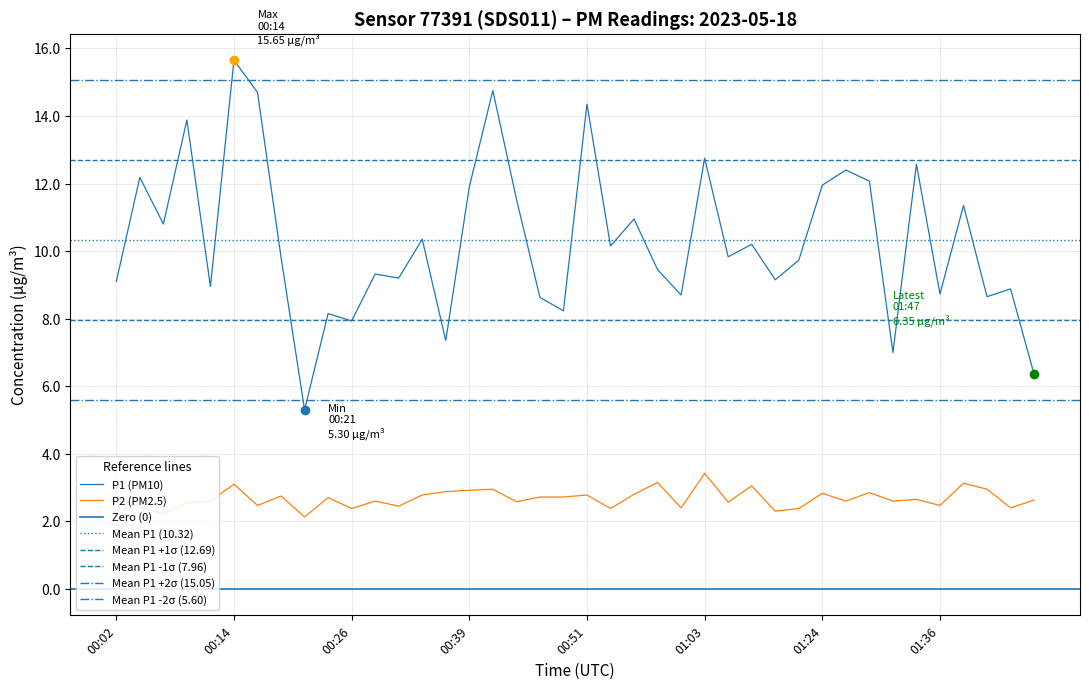

Which series has the widest spread of Y values?

P1